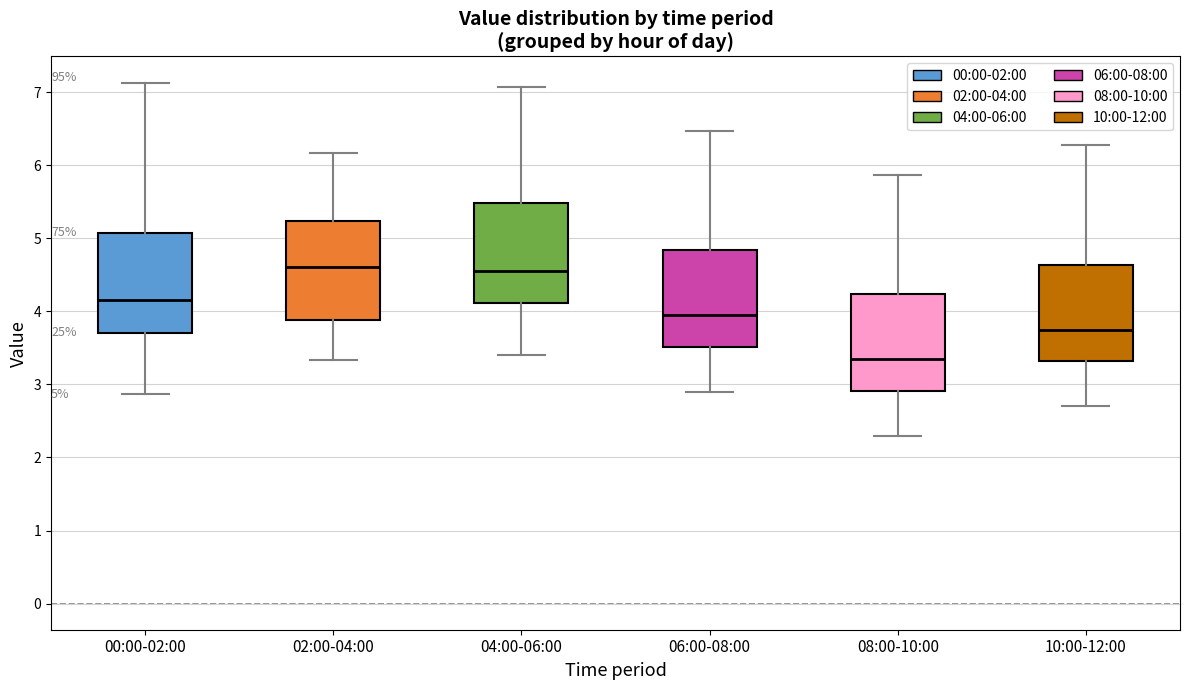

Which box's median line is the lowest?

08:00-10:00